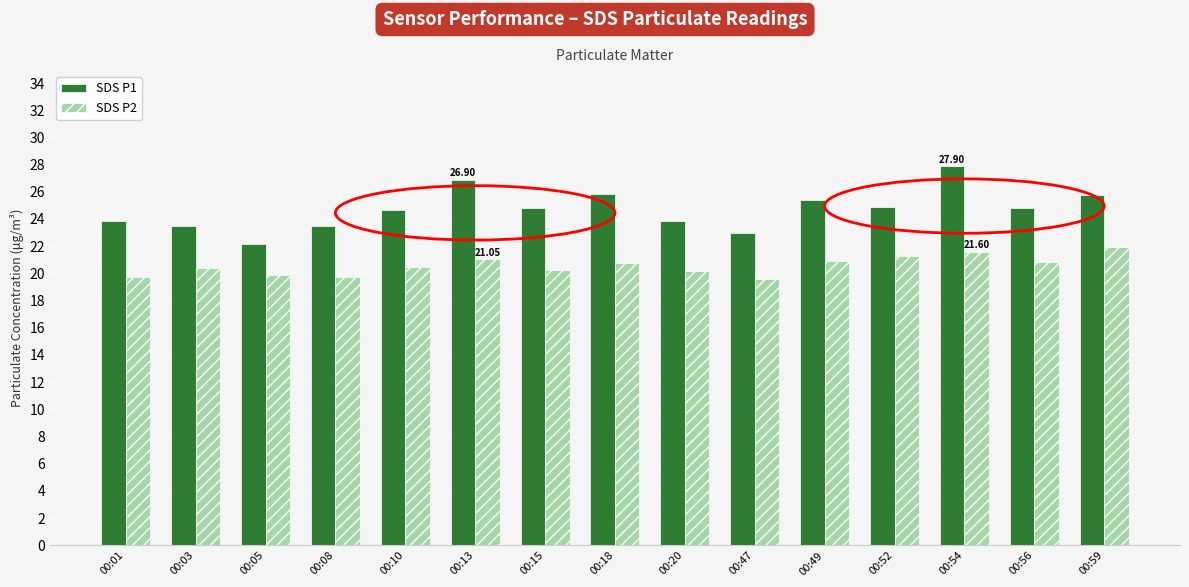

What is the spread (max minus min) of values at 00:15?

4.6